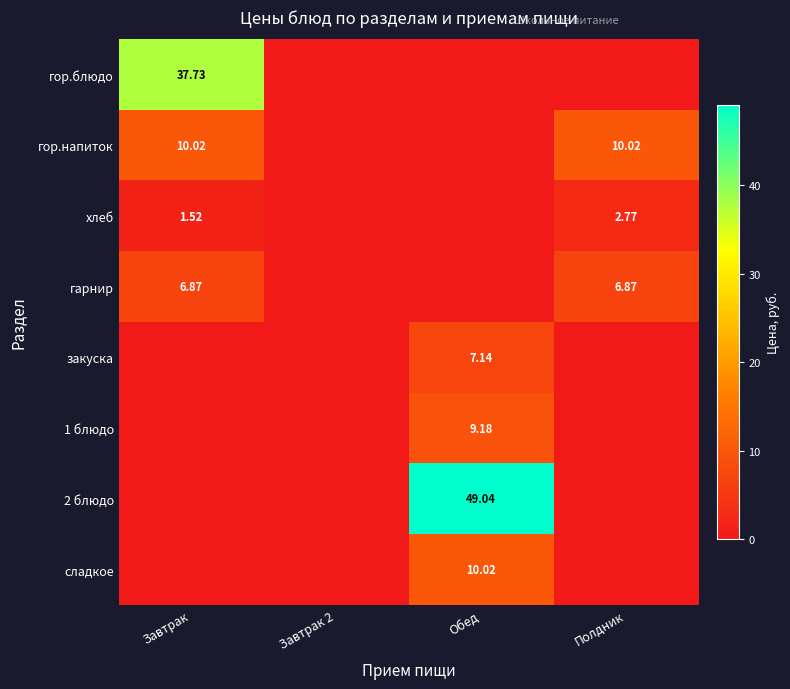

Is the value of гарнир at Полдник greater than the value of сладкое at Обед?

No